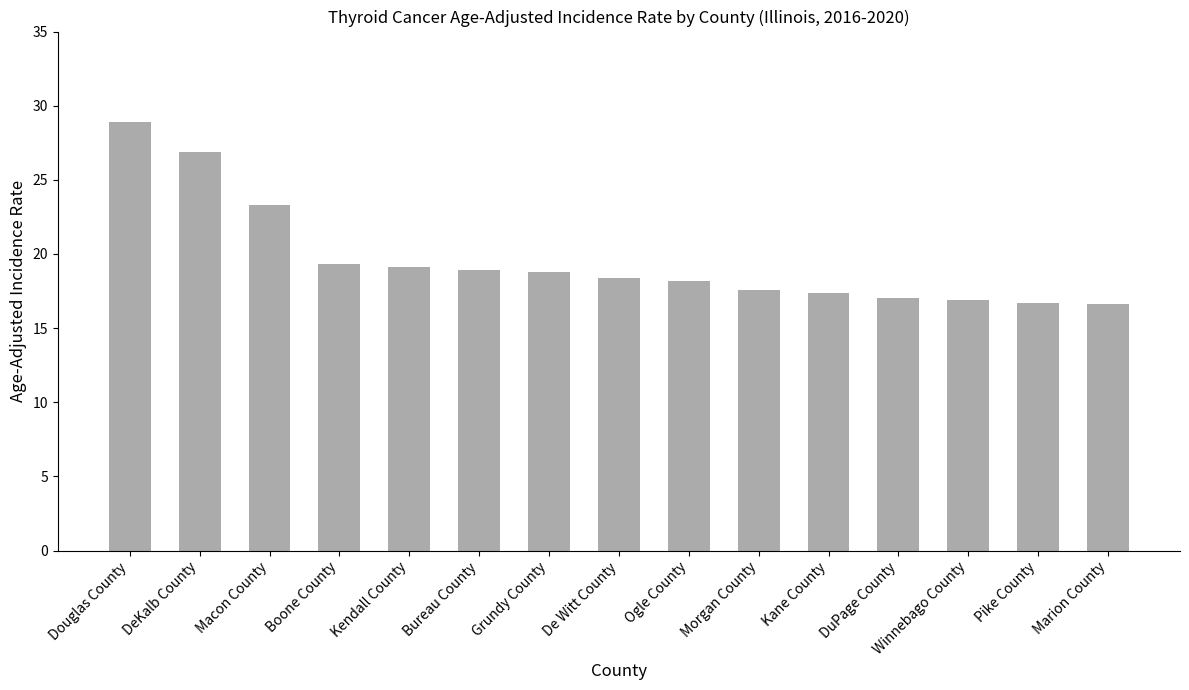

What is the value of the 1st bar from the left?

28.9